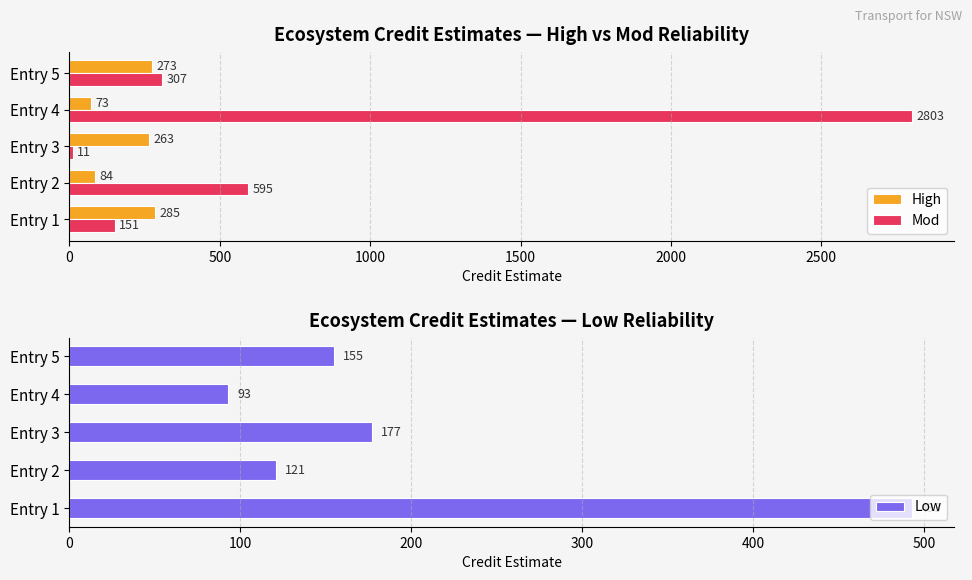

What is the value of the Mod bar at the 1st from the left?

151